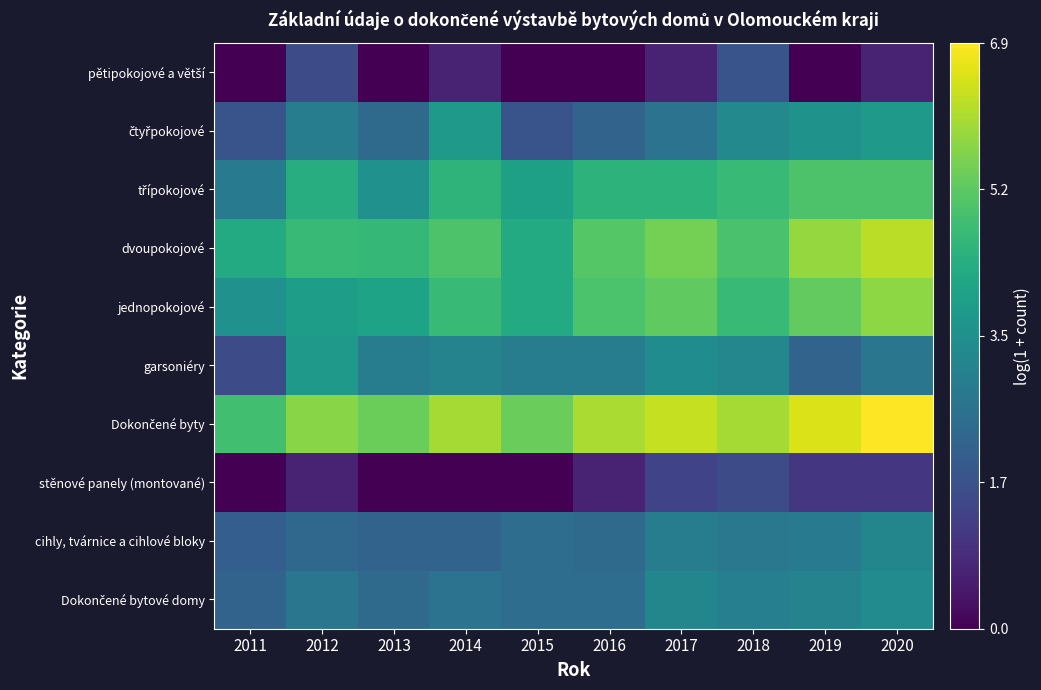

Count the number of data series in this chart.

10